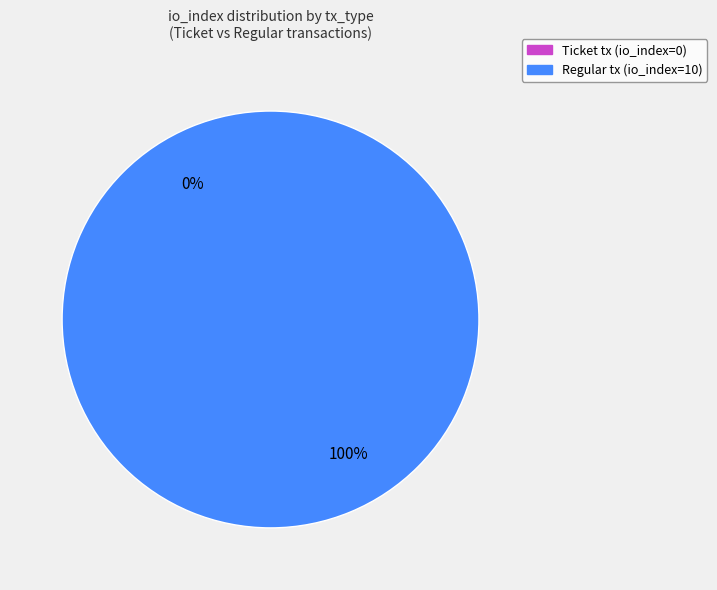

The Ticket (-1) slice represents 10% of the pie. True or false?

False